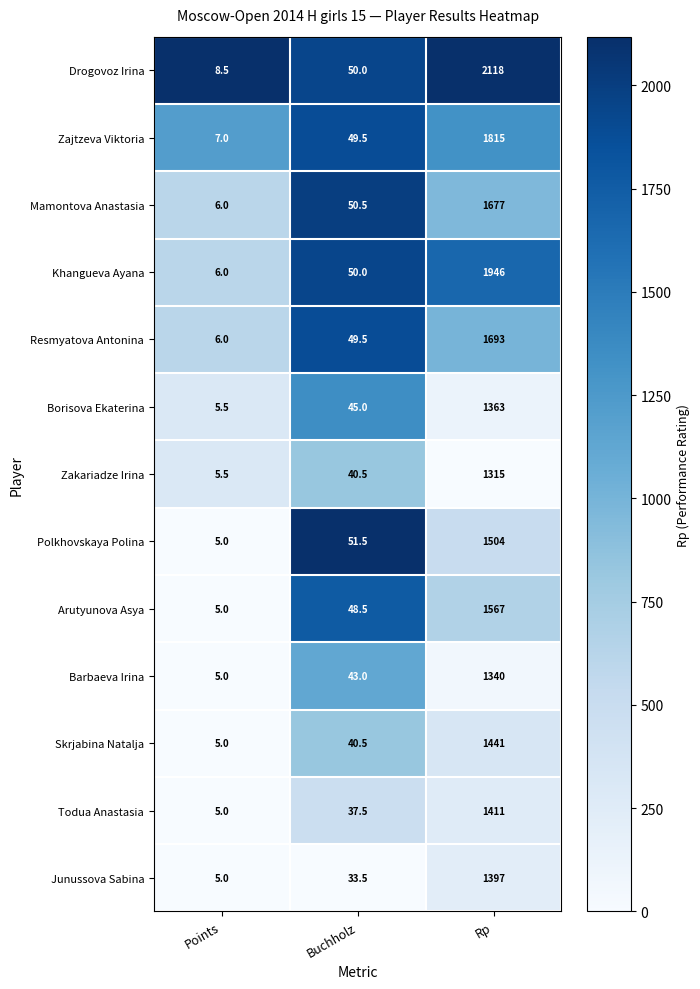

Is it true that Junussova Sabina equals 45.7 at Buchholz?

False